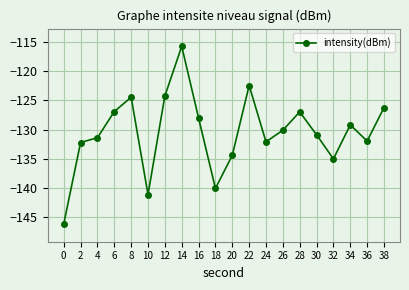

What is the average value?

-130.5